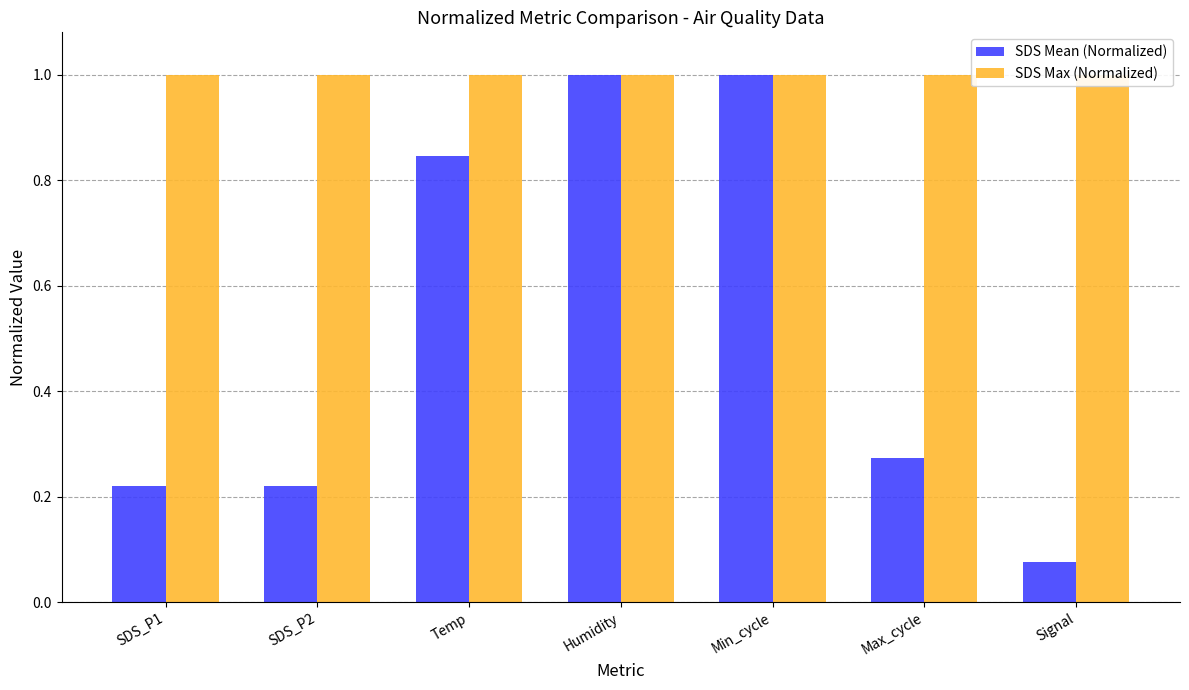

Reading left to right, list all the values displayed in this chart.

SDS Mean (Normalized): SDS_P1=0.2	SDS_P2=0.2	Temp=0.8	Humidity=1.0	Min_cycle=1.0	Max_cycle=0.3	Signal=0.1
SDS Max (Normalized): SDS_P1=1.0	SDS_P2=1.0	Temp=1.0	Humidity=1.0	Min_cycle=1.0	Max_cycle=1.0	Signal=1.0